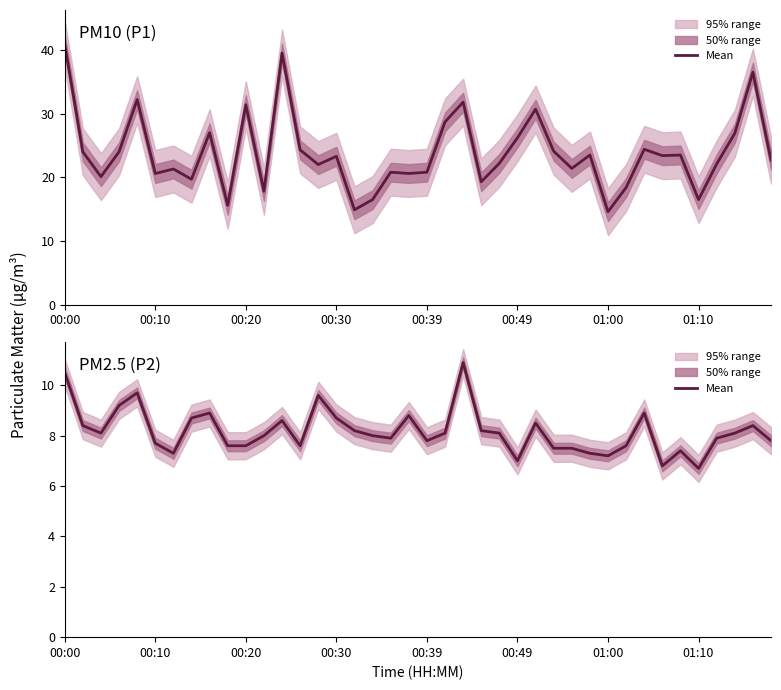

Reading right to left, list all the values displayed in this chart.

7.8	8.4	8.1	7.9	6.7	7.4	6.8	8.9	7.6	7.2	7.3	7.5	7.5	8.5	7.0	8.1	8.2	10.9	8.1	7.8	8.8	7.9	8.0	8.2	8.7	9.6	7.6	8.6	8.0	7.6	7.6	8.9	8.7	7.3	7.7	9.7	9.2	8.1	8.4	10.5